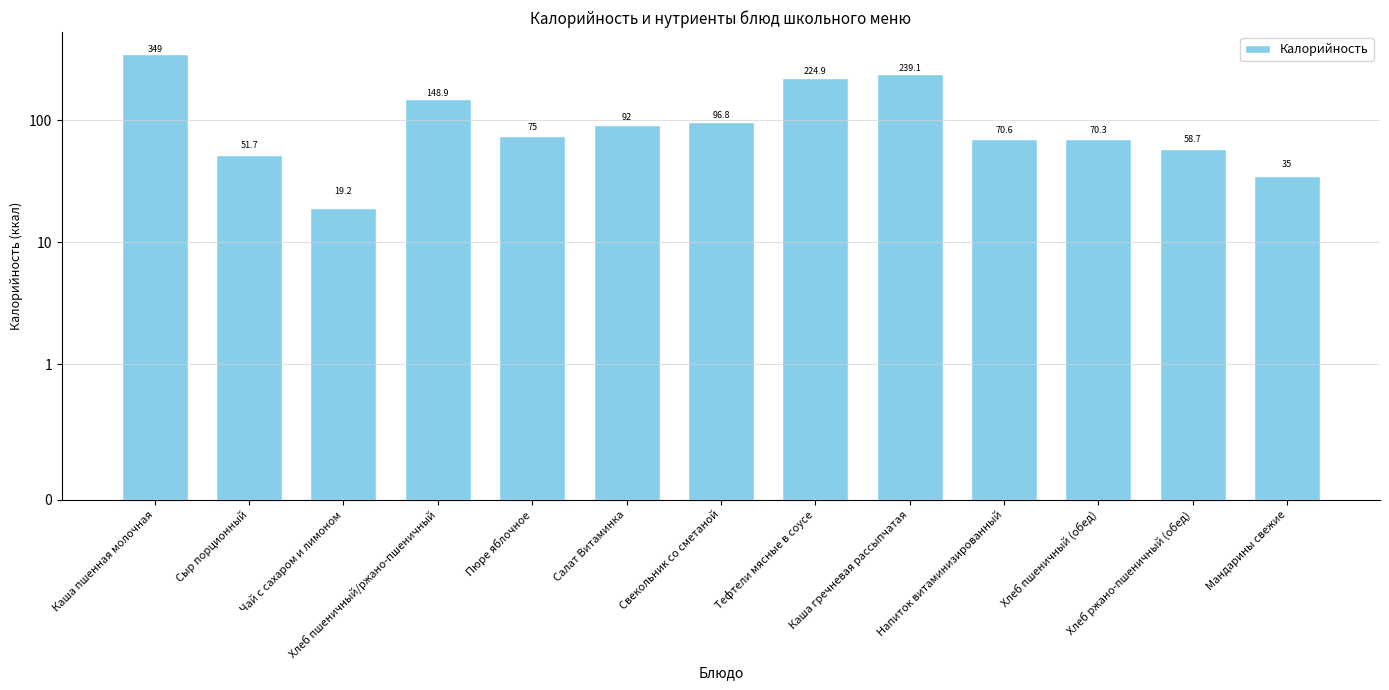

Rank the categories by value from lowest to highest.

Чай с сахаром и лимоном, Мандарины свежие, Сыр порционный, Хлеб ржано-пшеничный (обед), Хлеб пшеничный (обед), Напиток витаминизированный, Пюре яблочное, Салат Витаминка, Свекольник со сметаной, Хлеб пшеничный/ржано-пшеничный, Тефтели мясные в соусе, Каша гречневая рассыпчатая, Каша пшенная молочная